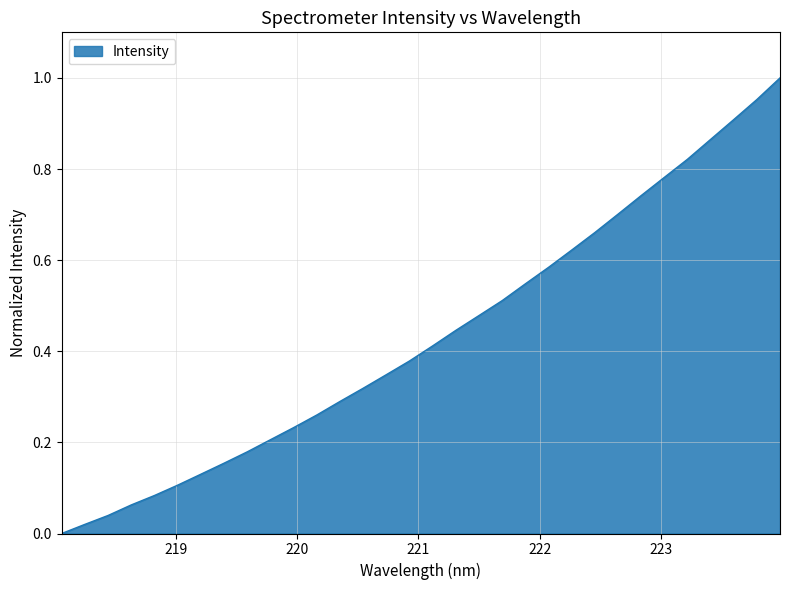

What is the label of the 2nd point from the left?

218.2508